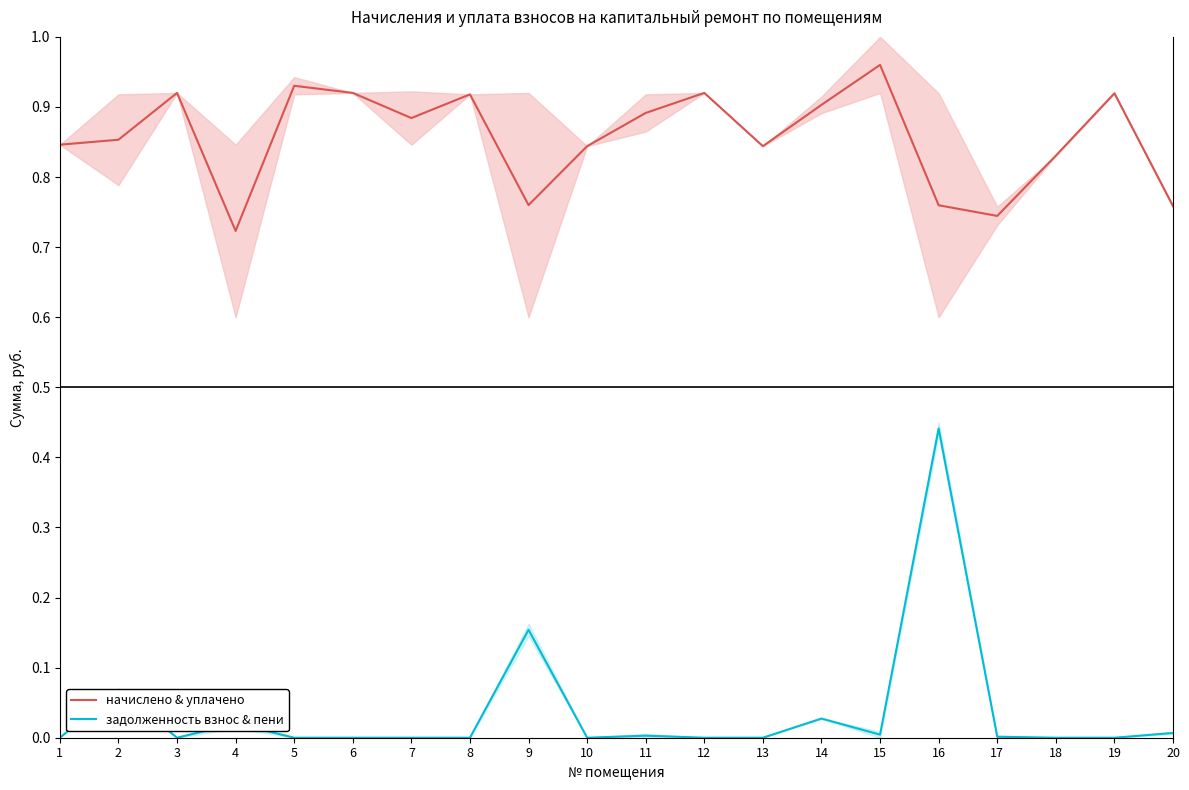

The value of задолженность взнос & пени at 8 is 0.0. True or false?

True